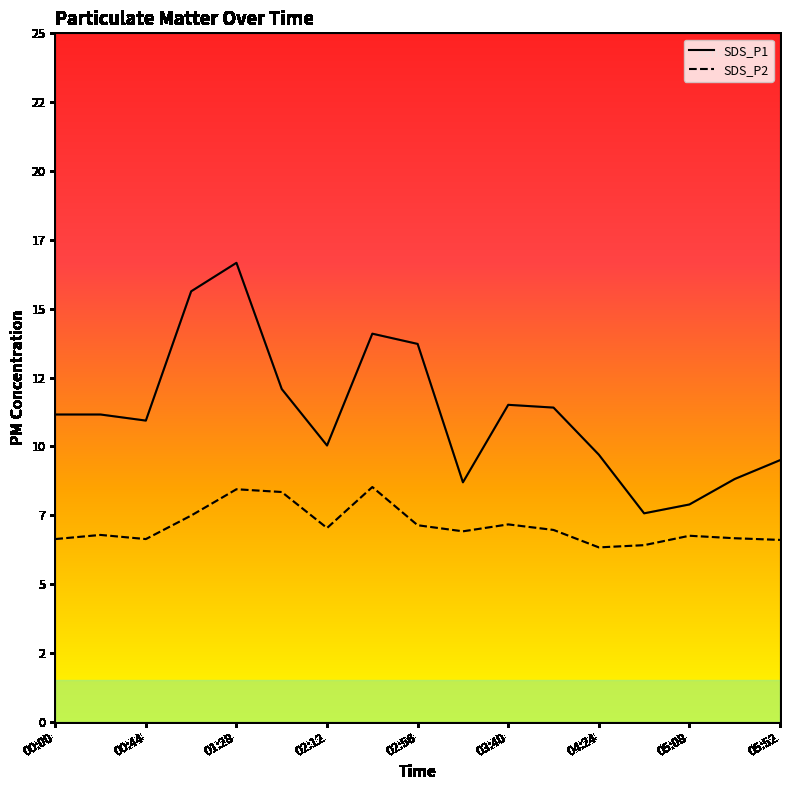

Which series has the largest total across all categories?

SDS_P1